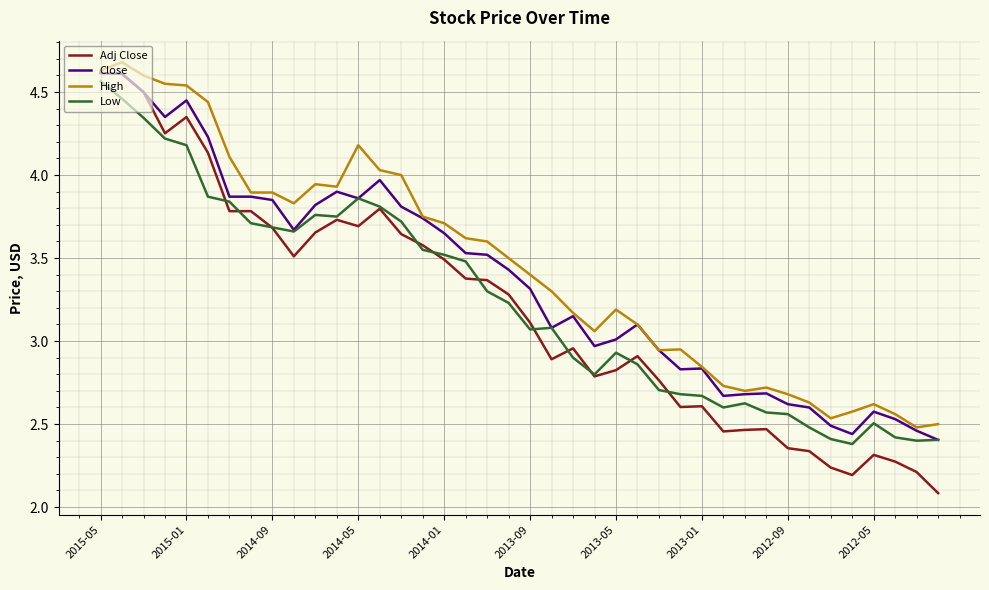

What is the maximum value shown in the chart?

4.7